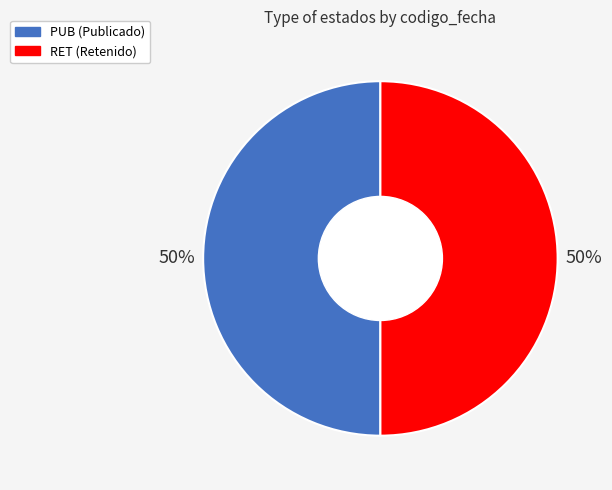

Approximately how many times larger is the value at PUB compared to RET?

1.0